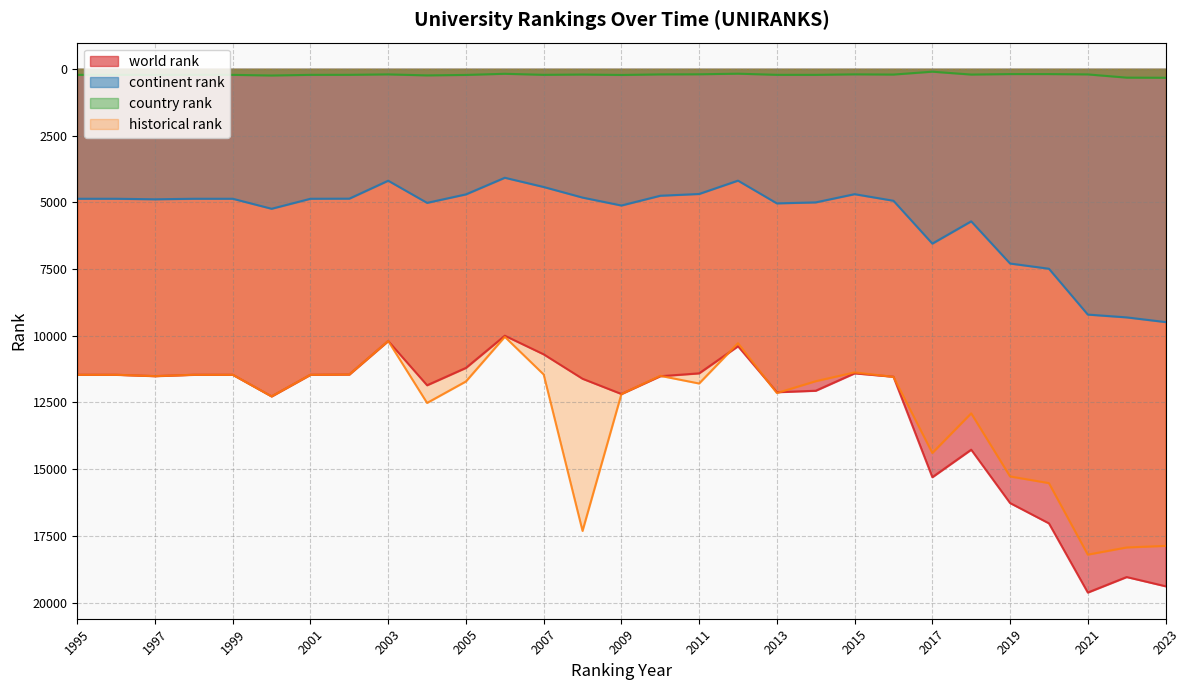

Where is the first local maximum for world rank?

1997